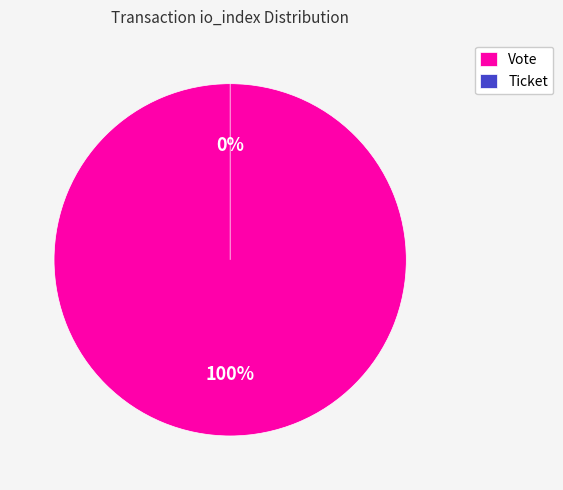

Which category has the smallest portion of the pie?

Ticket